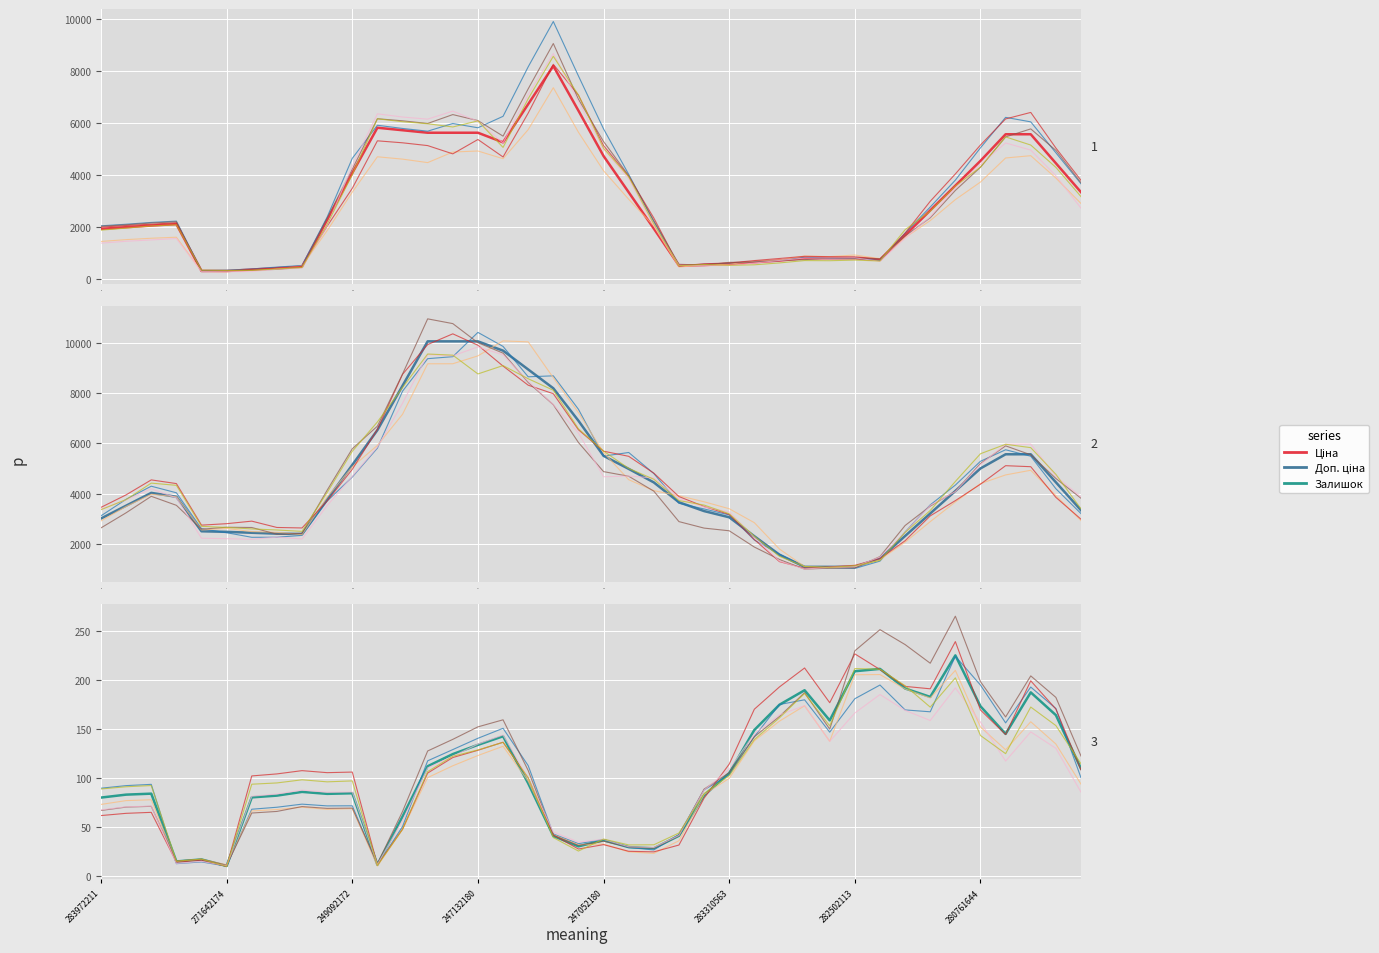

Rank the series by their maximum value, from highest to lowest.

Доп. ціна, Ціна, Залишок